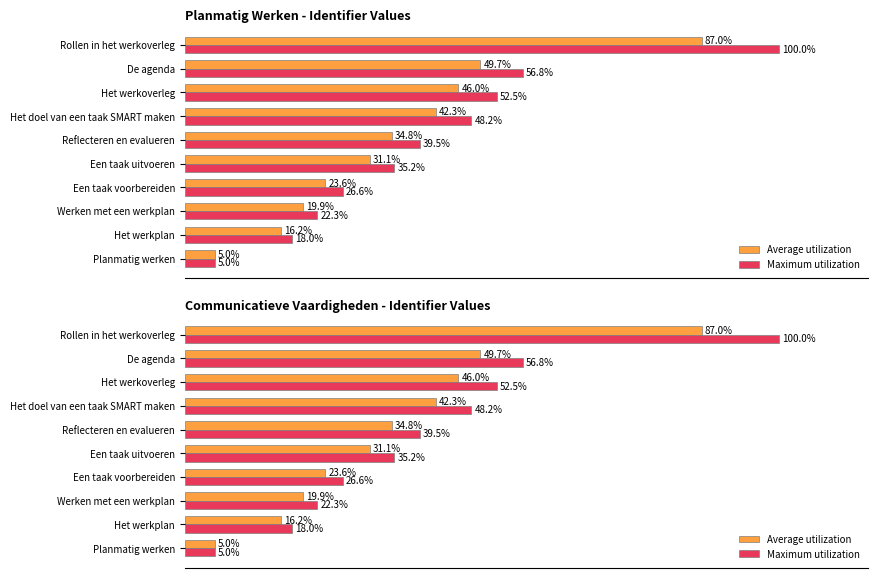

Which series changed the most between Het werkplan and Een taak uitvoeren?

Maximum utilization